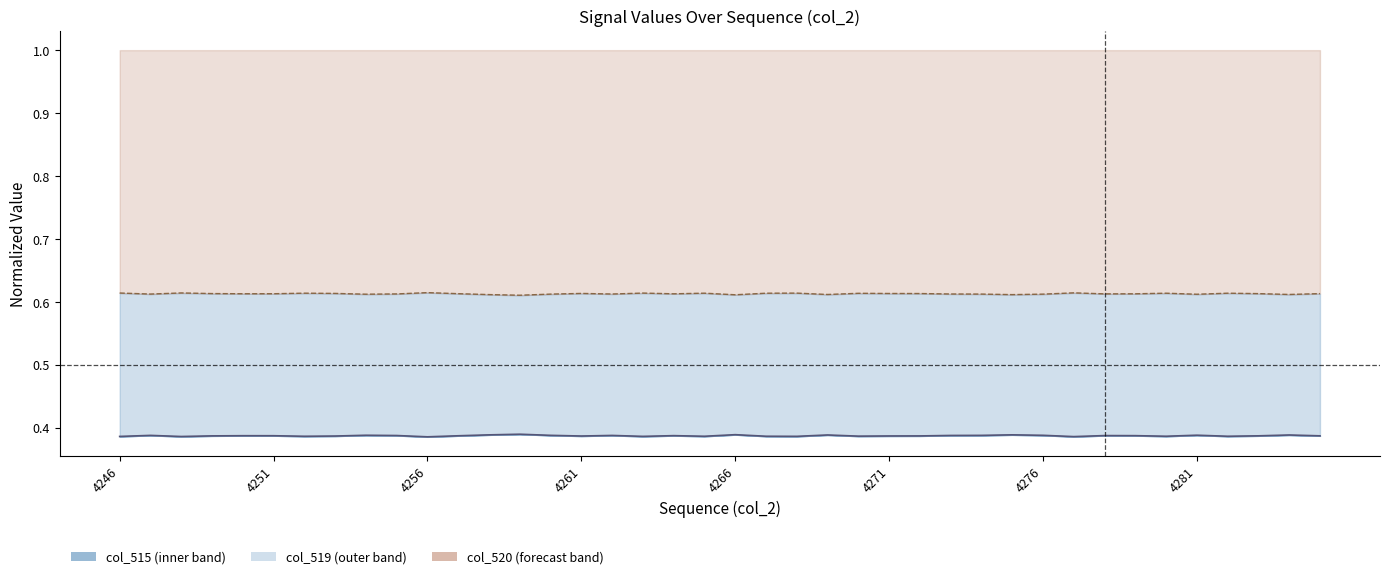

The value of col_515 at 4261 is 0.2. True or false?

False